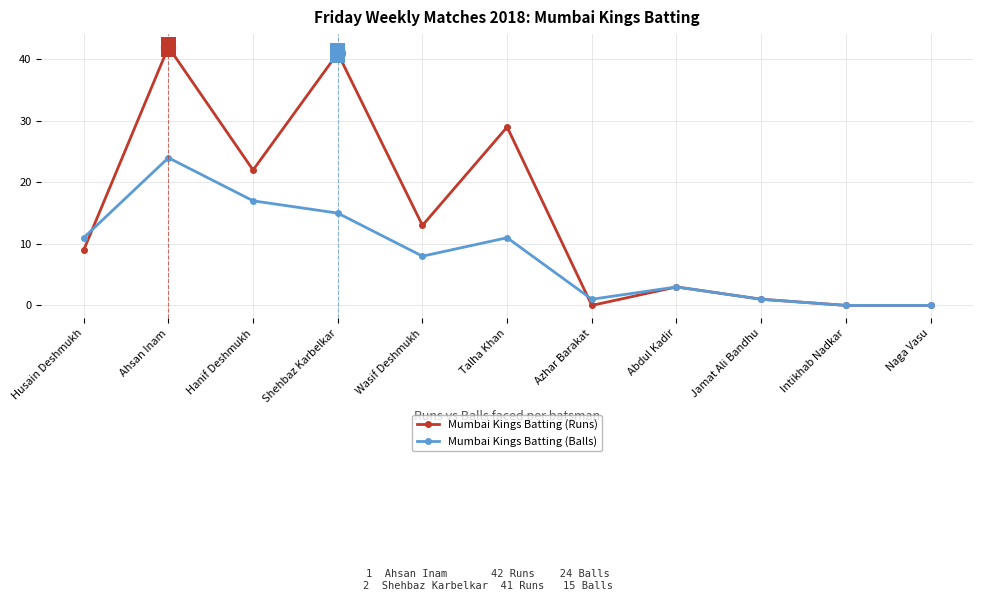

What is the difference between the Mumbai Kings Batting (Balls) values at Talha Khan and Wasif Deshmukh?

3